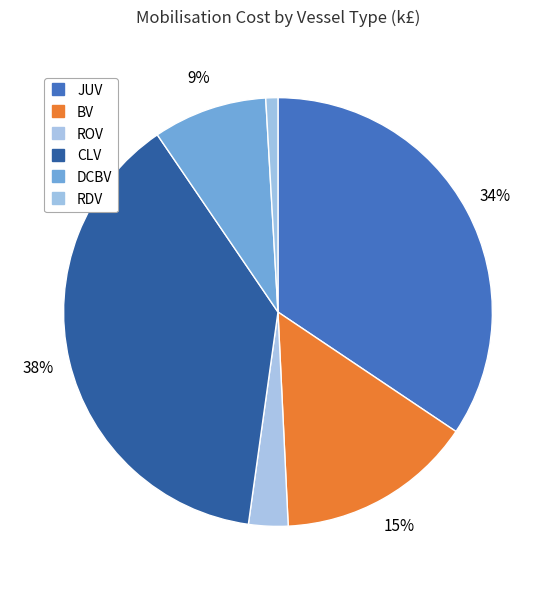

How many segments does this pie chart have?

6